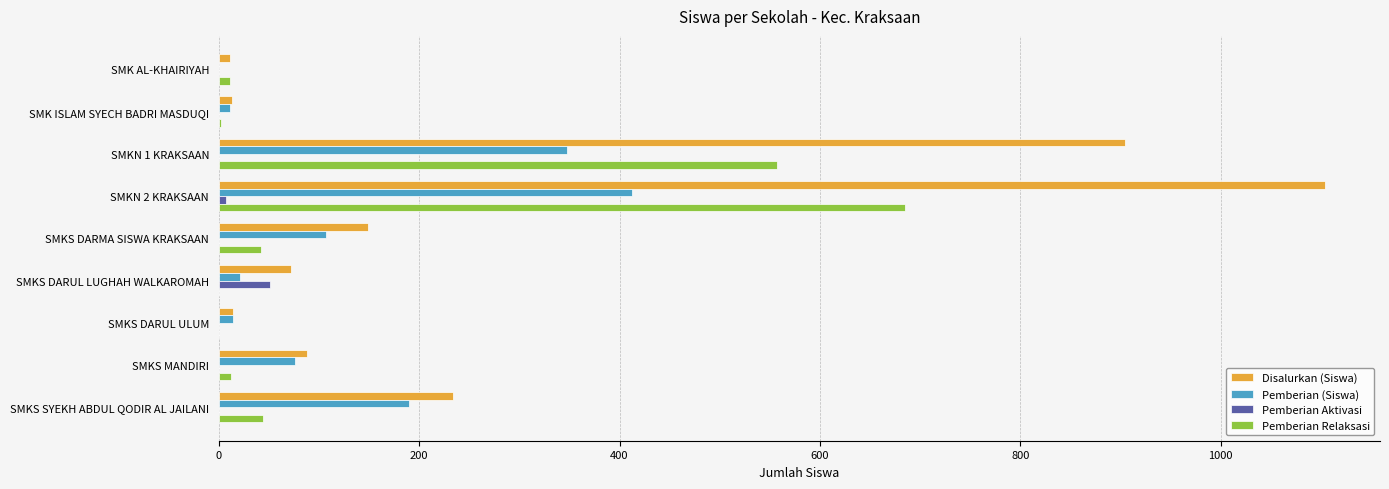

At which category does the chart reach its peak across all series?

SMKN 2 KRAKSAAN